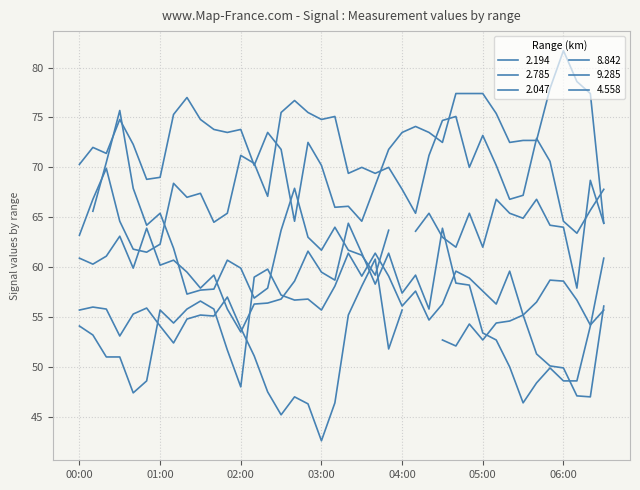

What is the average value of the 2.785 series?

72.6